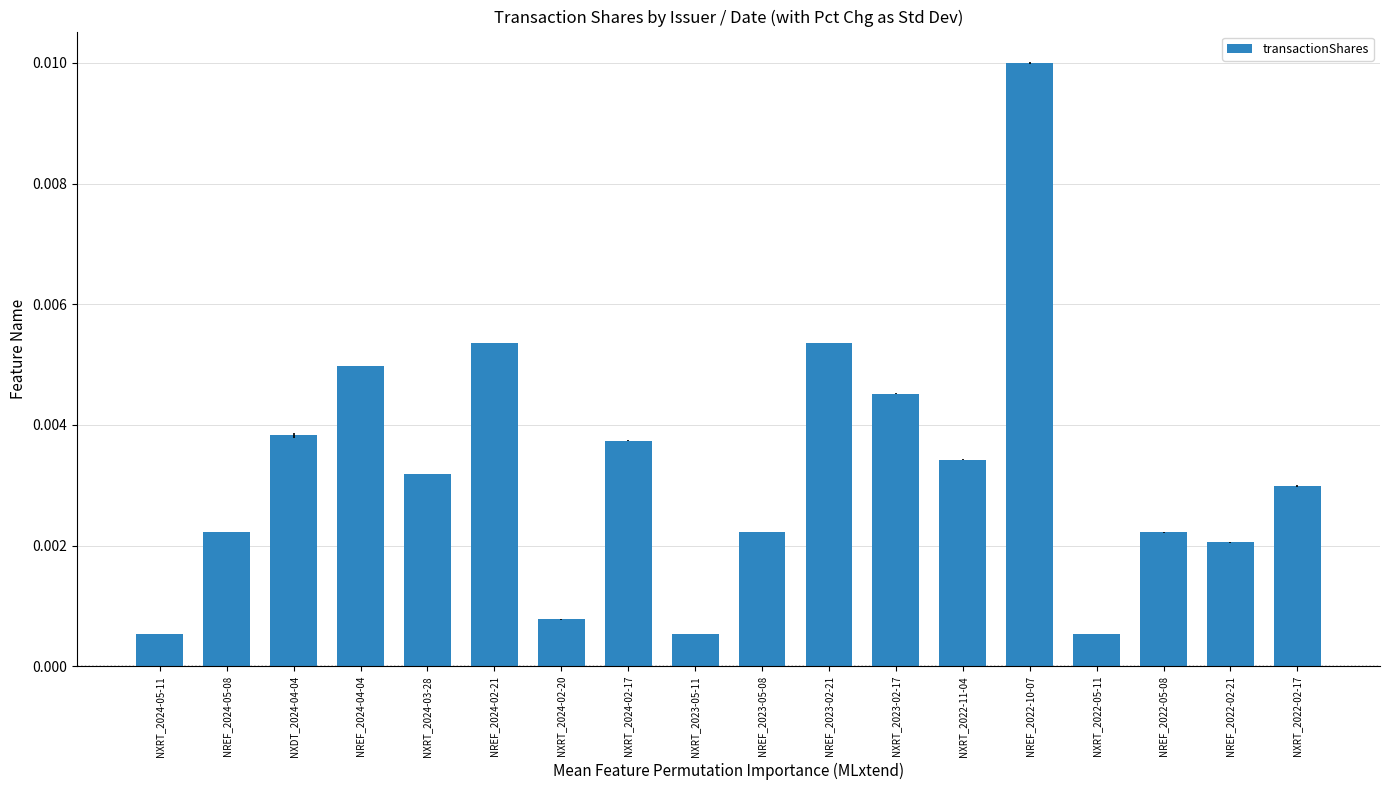

How many series are shown in this chart?

1